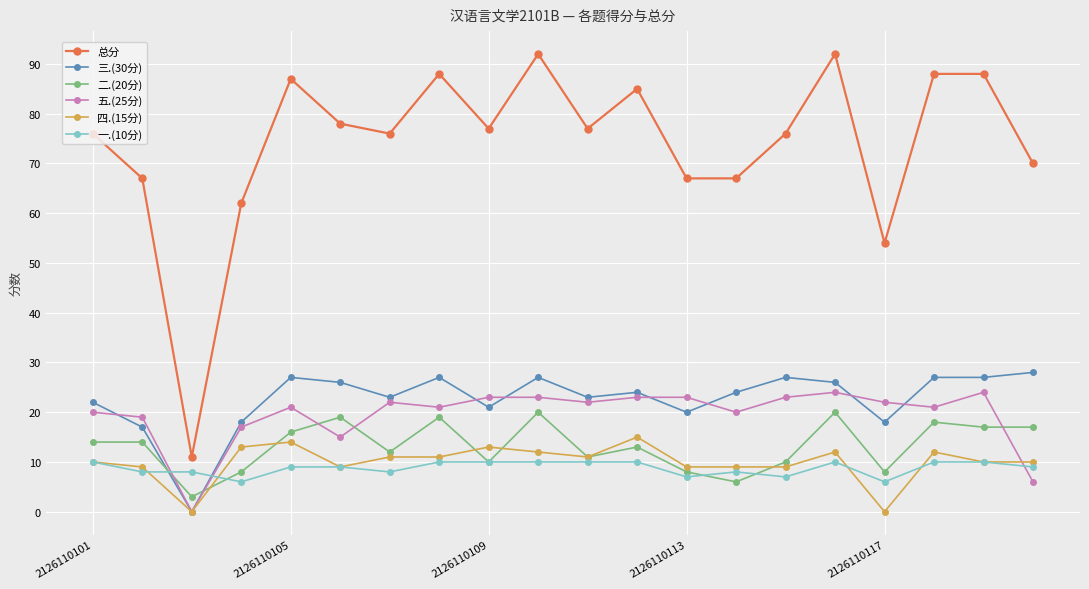

True or false: 二.(20分) has more than 0 points higher than both neighbors.

True